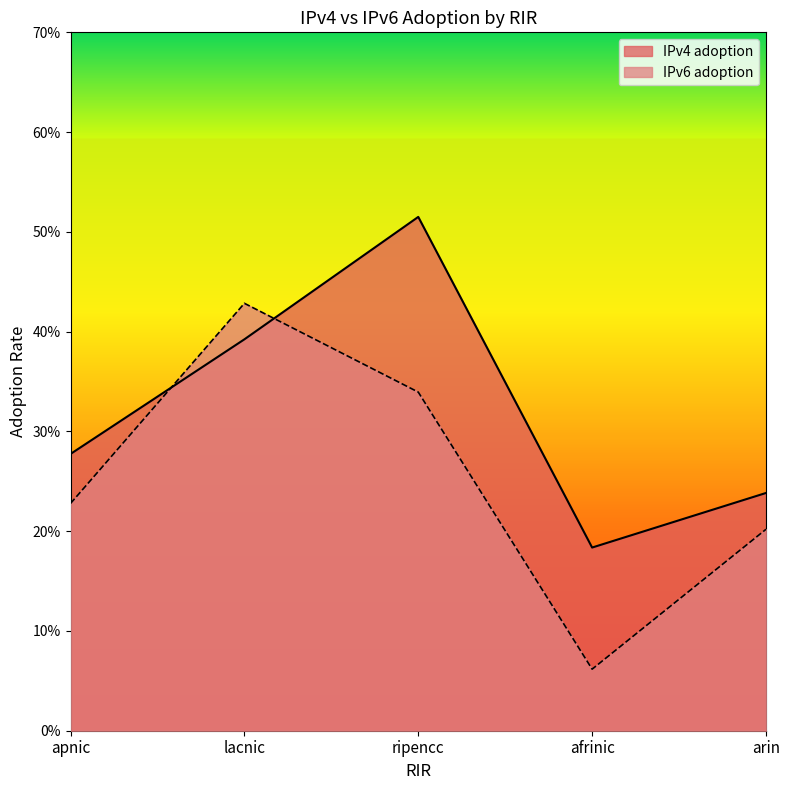

Which has a higher value, ripencc or arin?

ripencc